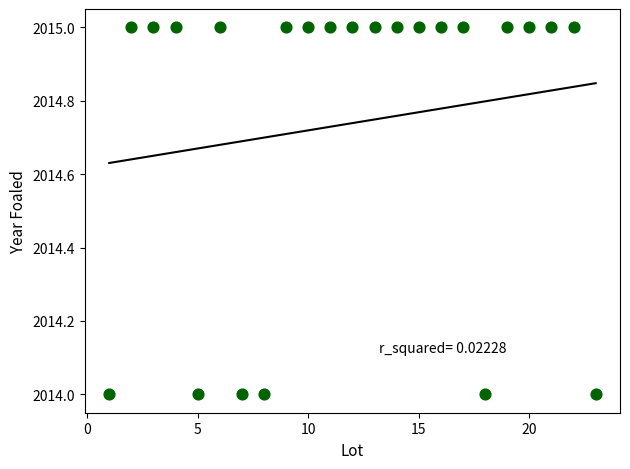

What is the range of X values (max minus min)?

22